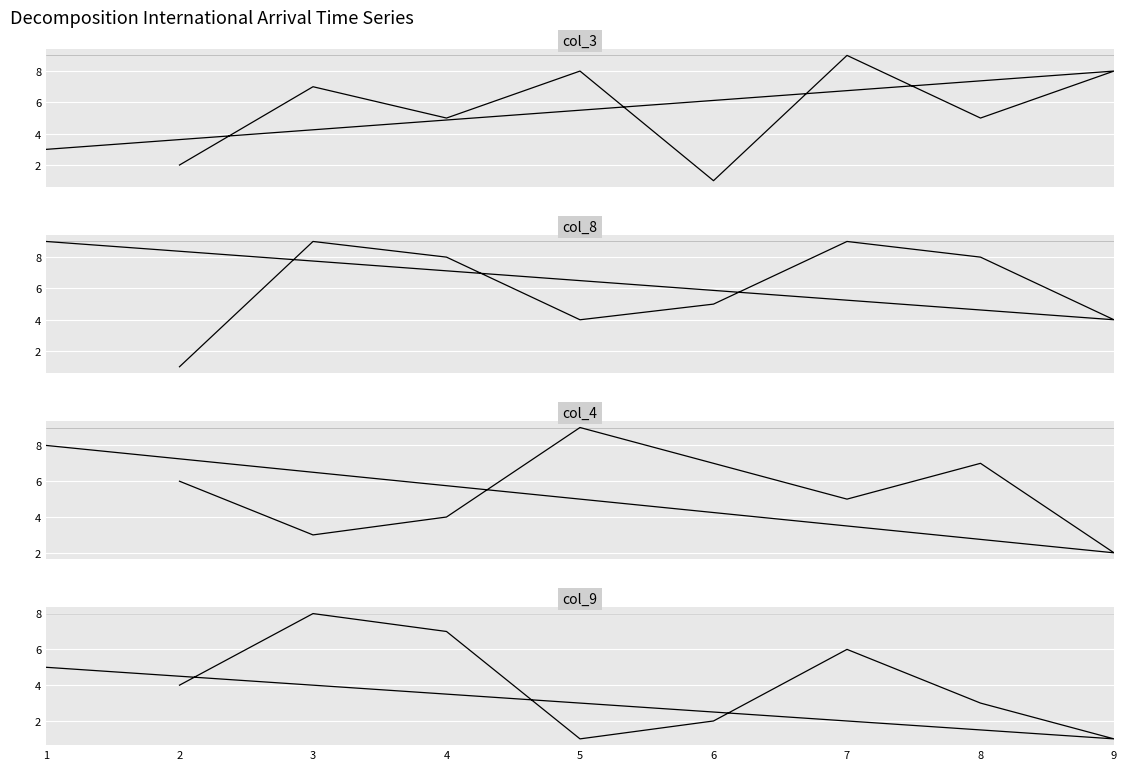

Between 1 and 3, which series saw the biggest shift?

col_8